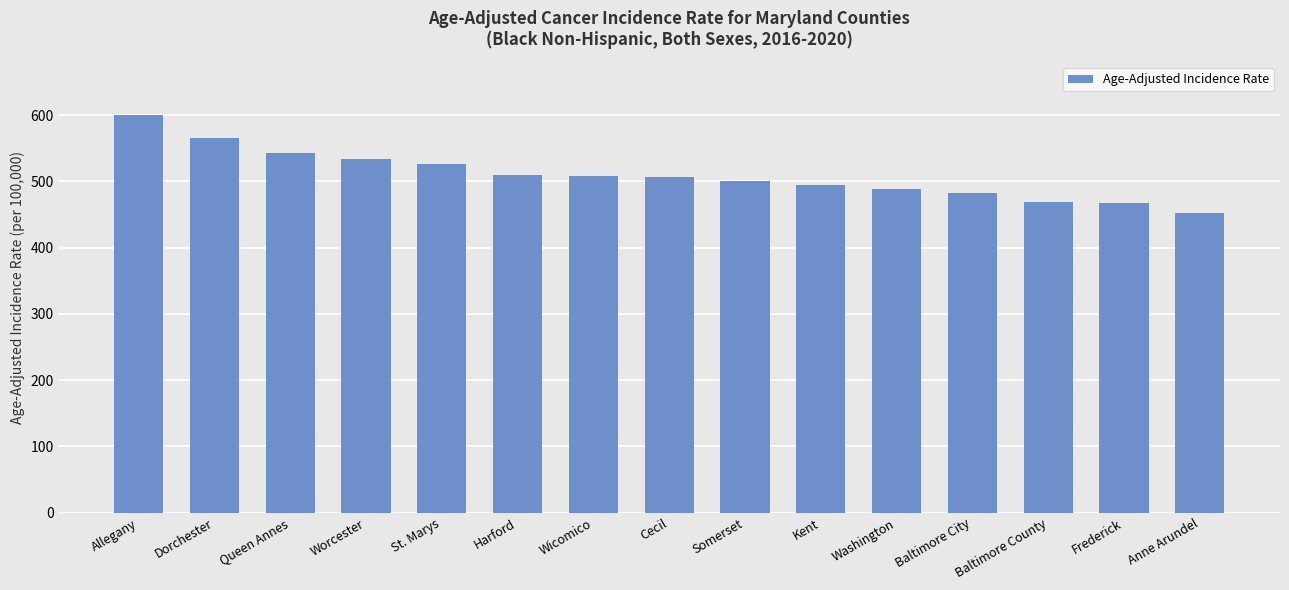

What is the difference between the values at Harford and Frederick?

42.8